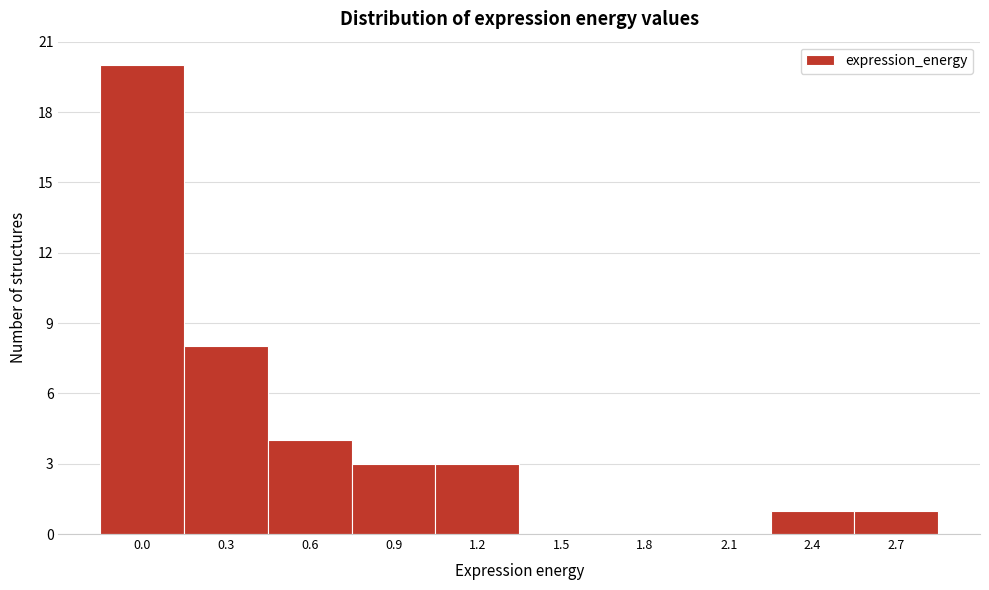

True or false: the data shows 1 at 2.4.

True